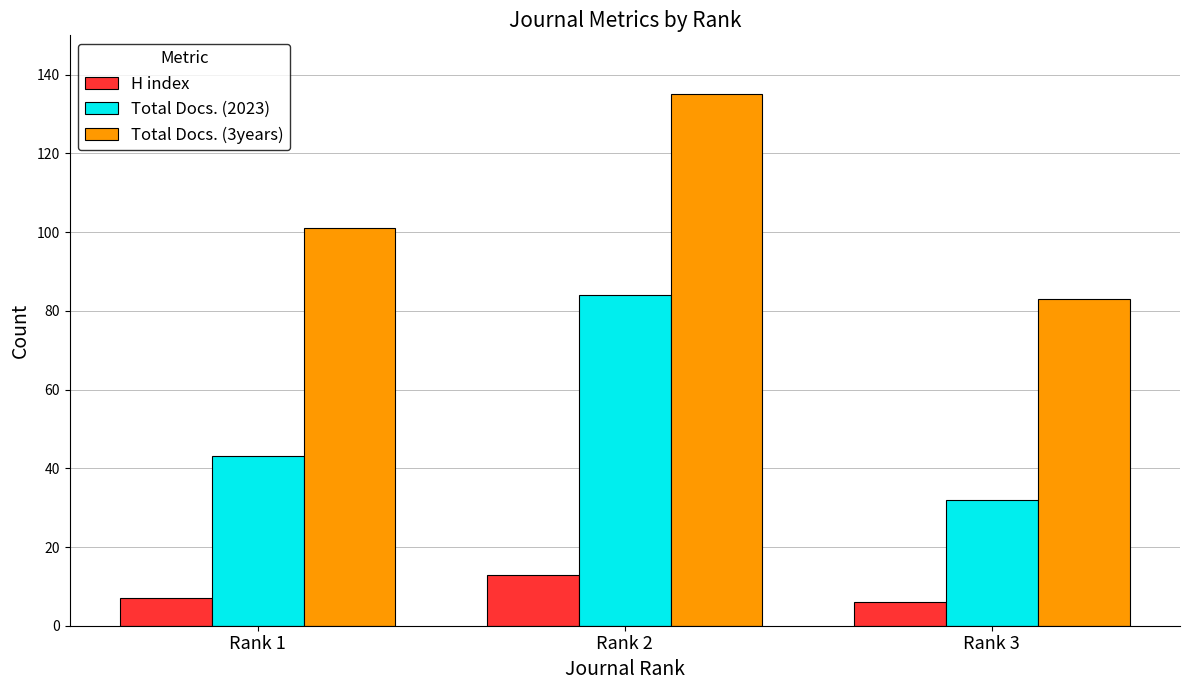

Does the chart contain stacked bars?

No